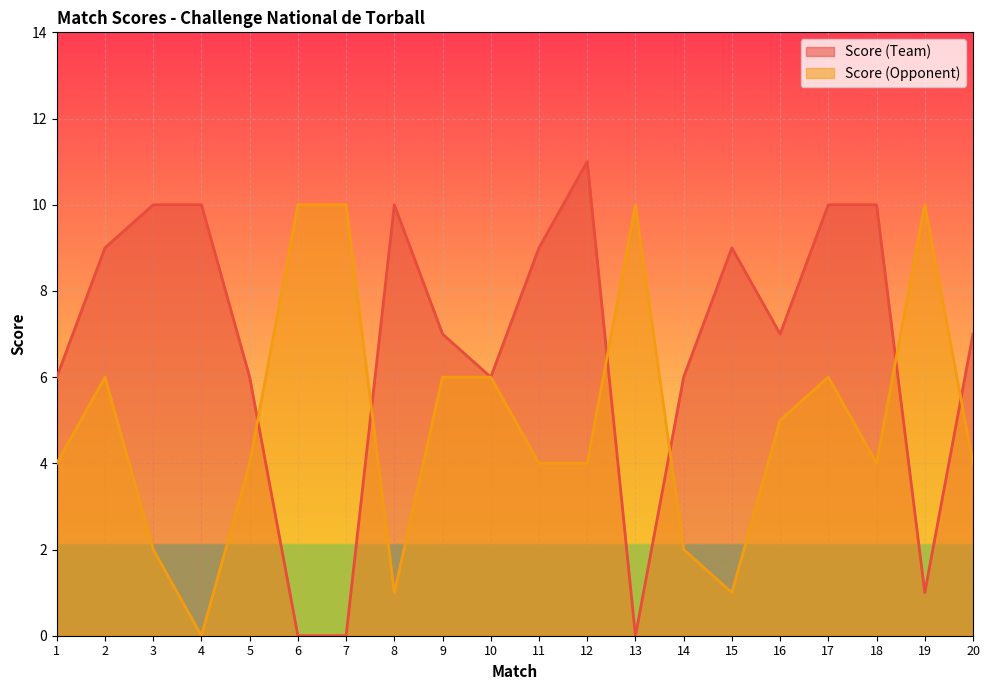

Count the Score (Opponent) values in the range 4 to 6.

11